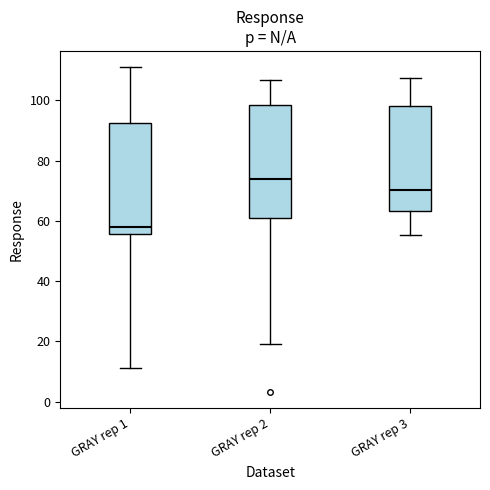

Which box's median line is the highest?

GRAY rep 2